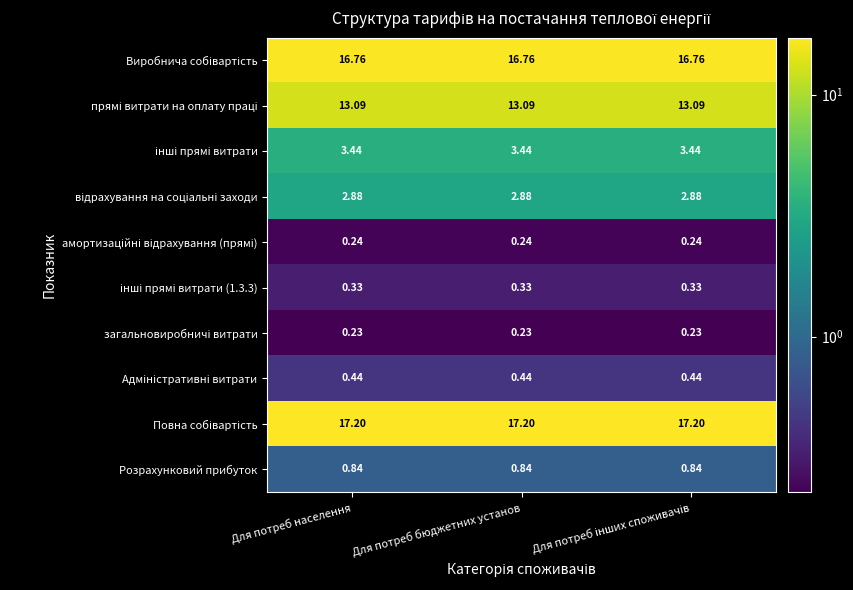

How many distinct data groups are displayed?

10